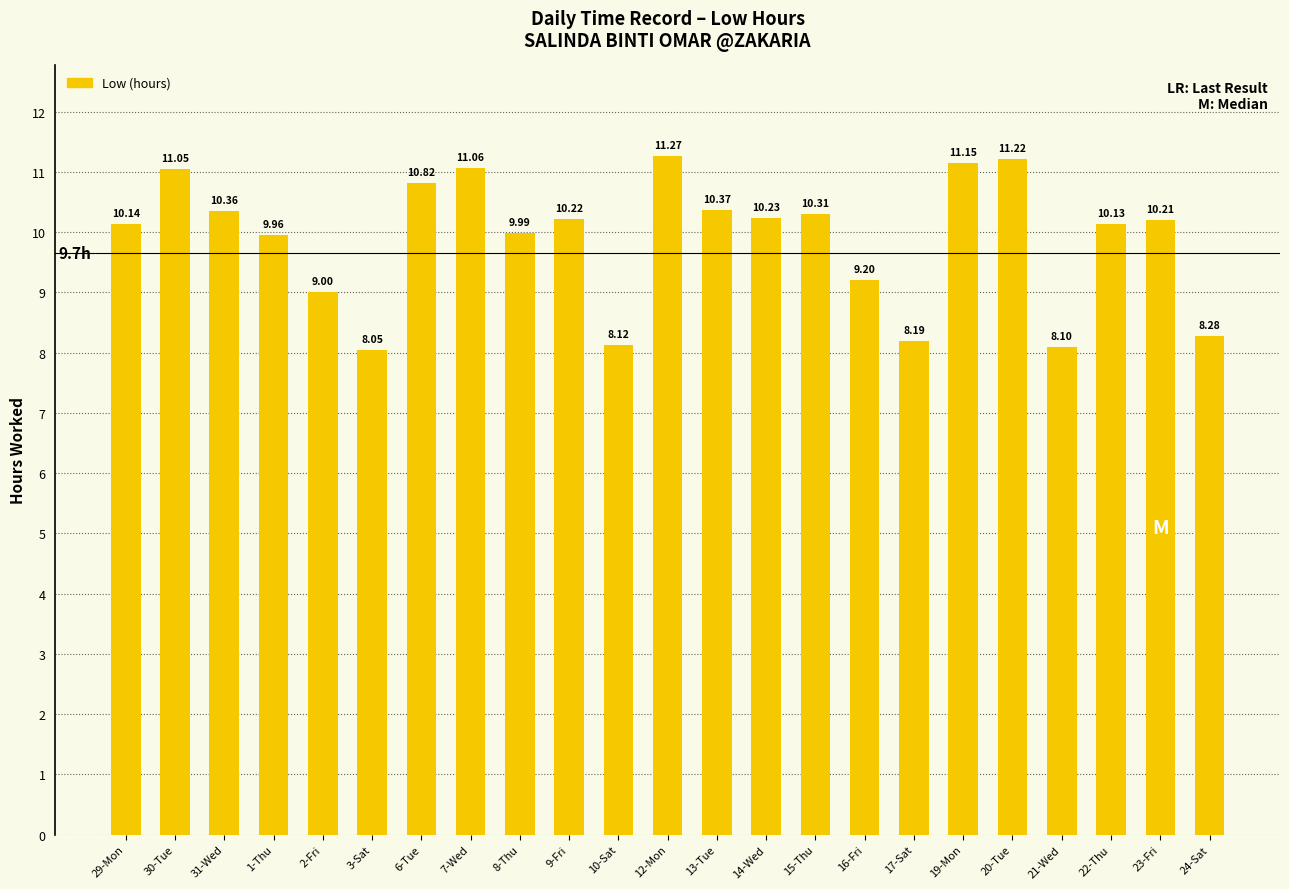

Where is the data nearest to the value 9?

2-Fri